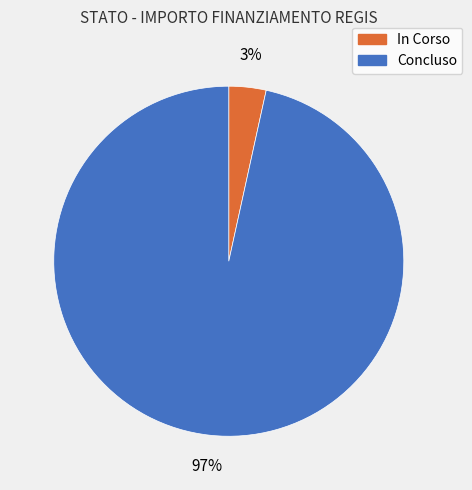

Which category has the smallest portion of the pie?

In Corso